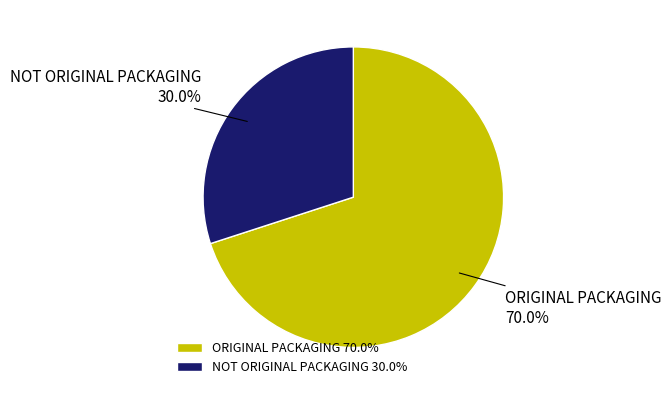

Which slice is the smallest?

NOT ORIGINAL PACKAGING